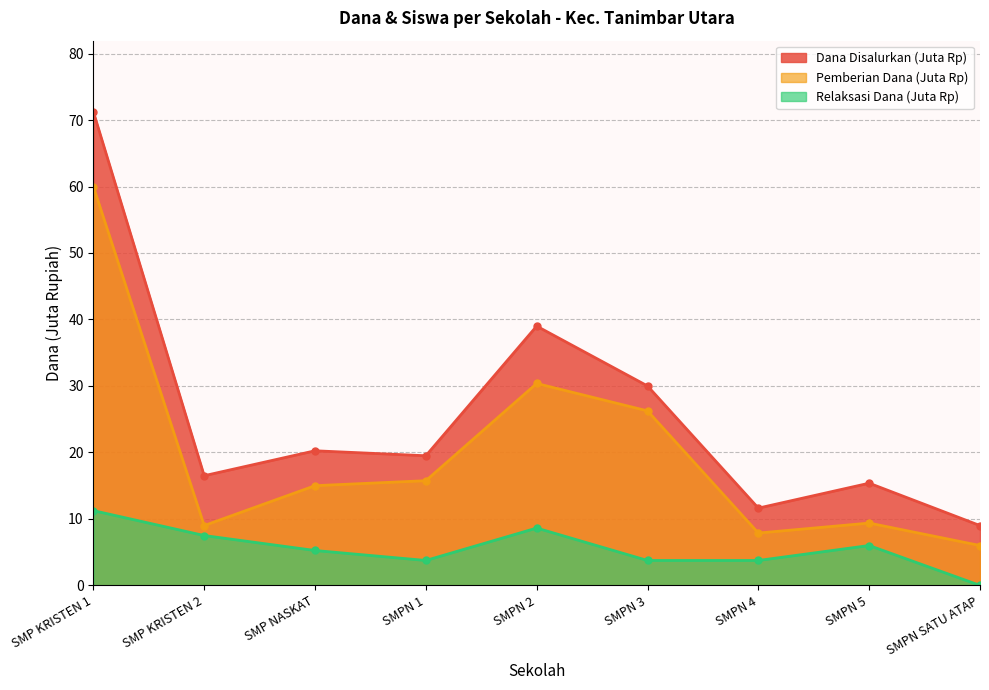

How many lines are shown in the chart?

3